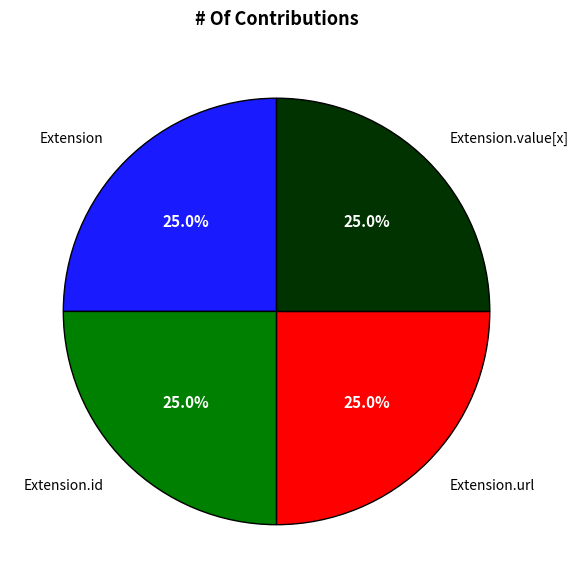

How many segments does this pie chart have?

4